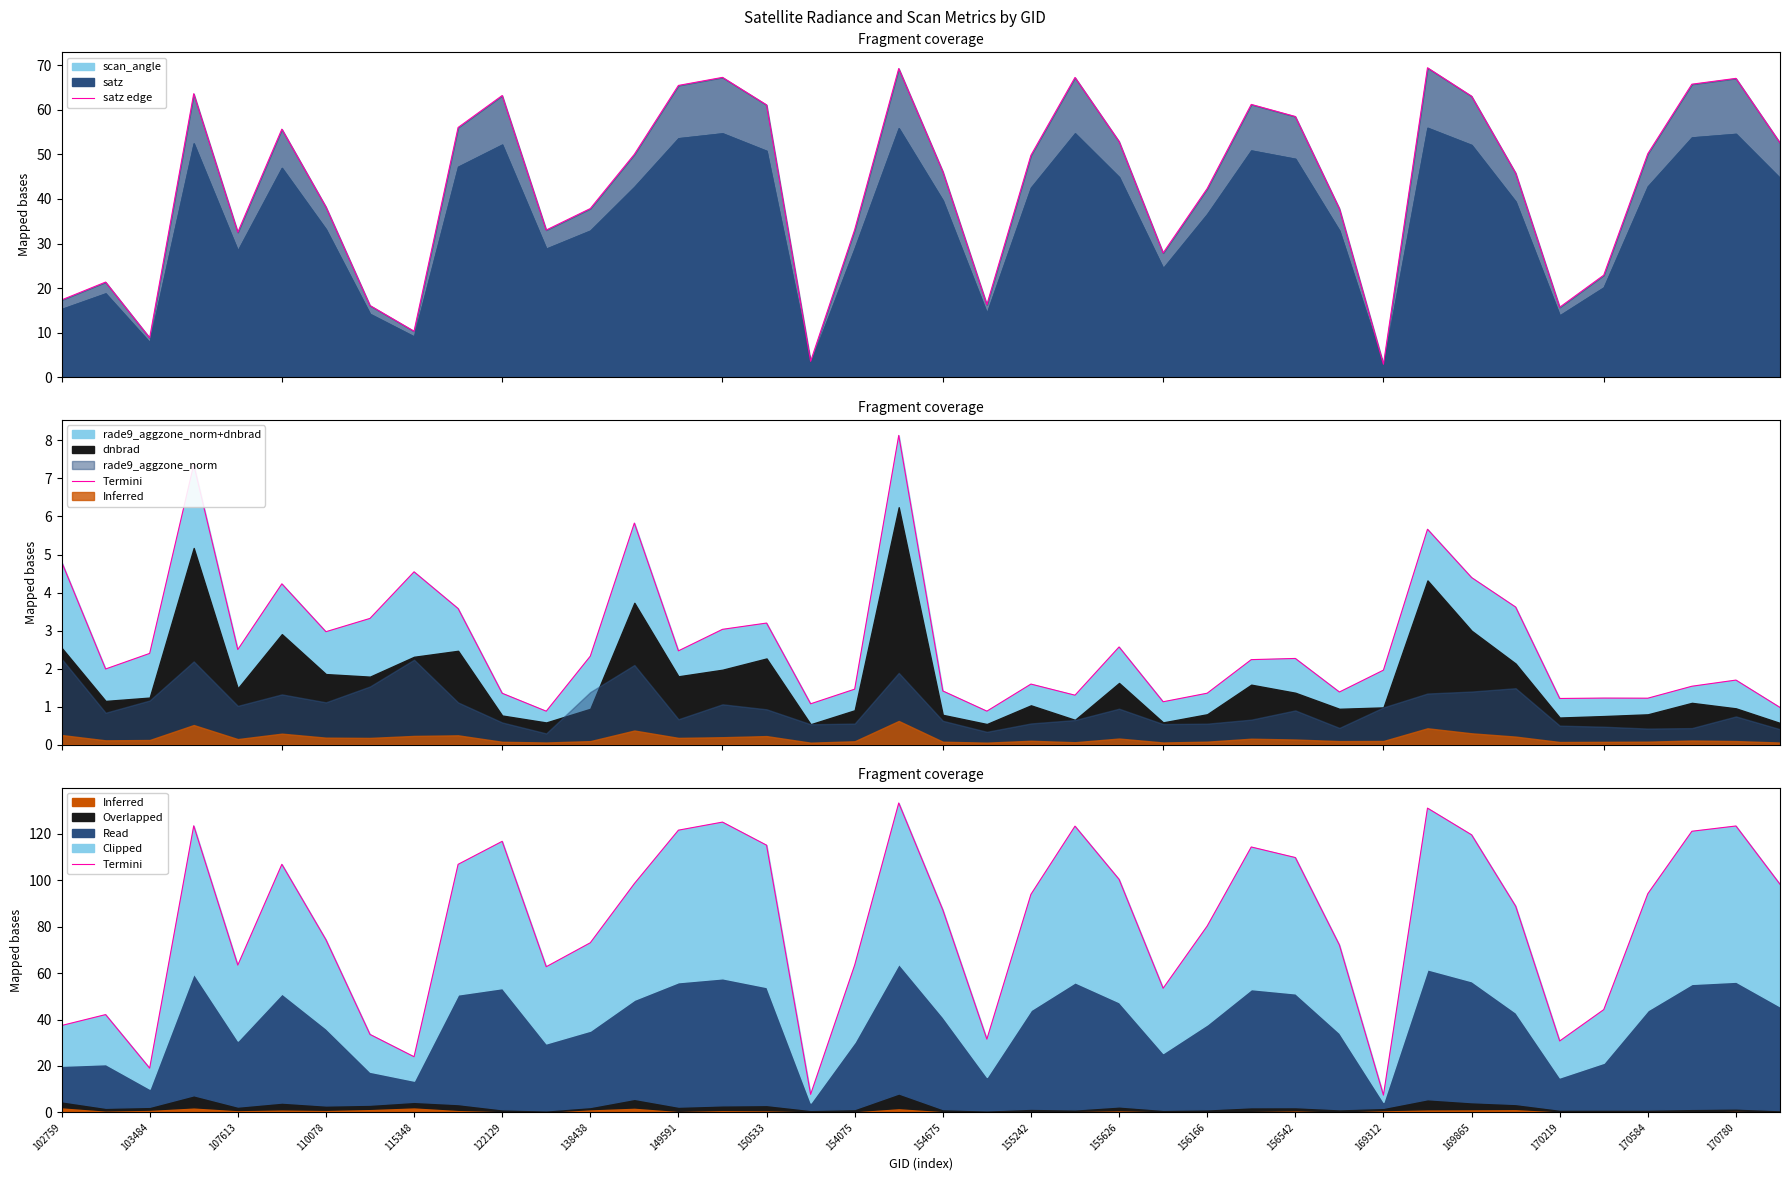

Rank the series at 122129 from highest to lowest value.

Termini, satz edge